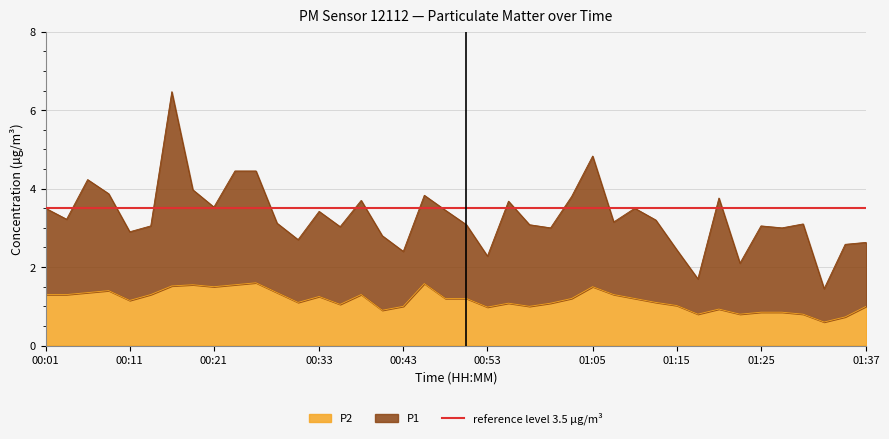

What position from the right is 00:14?

35